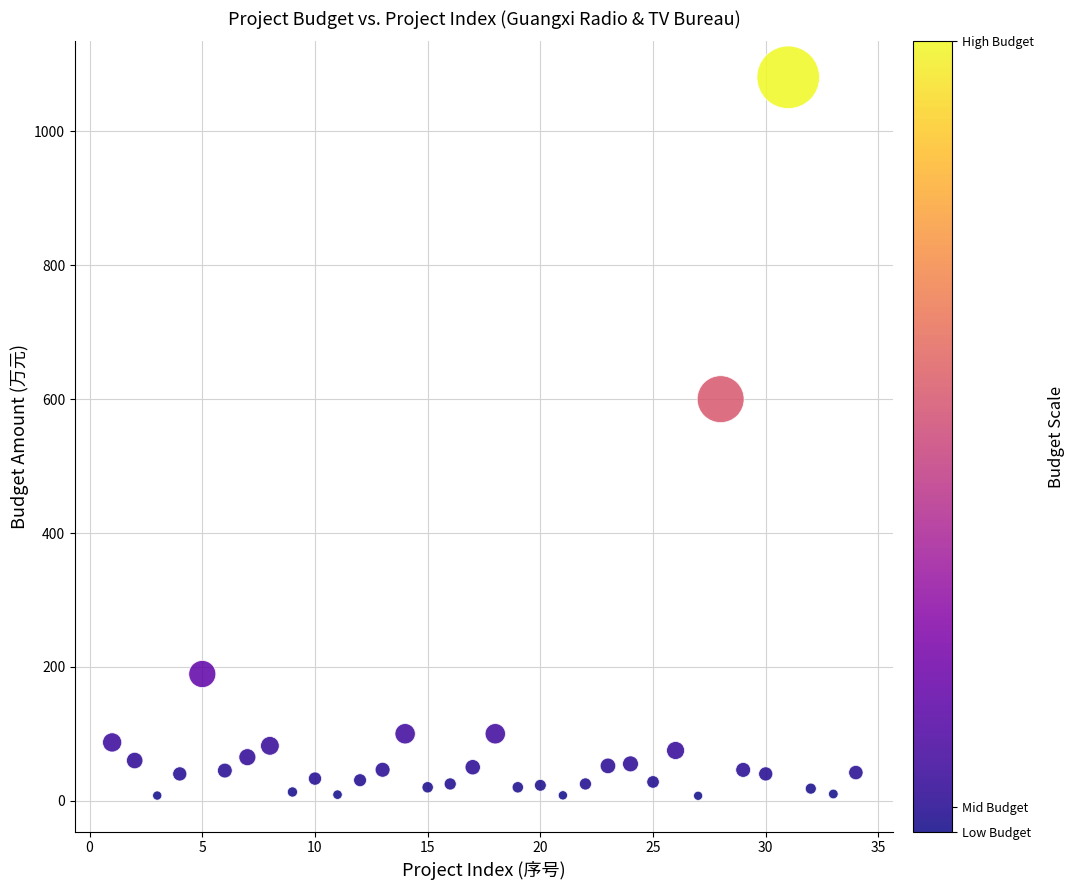

What is the range of Y values (max minus min)?

1073.7